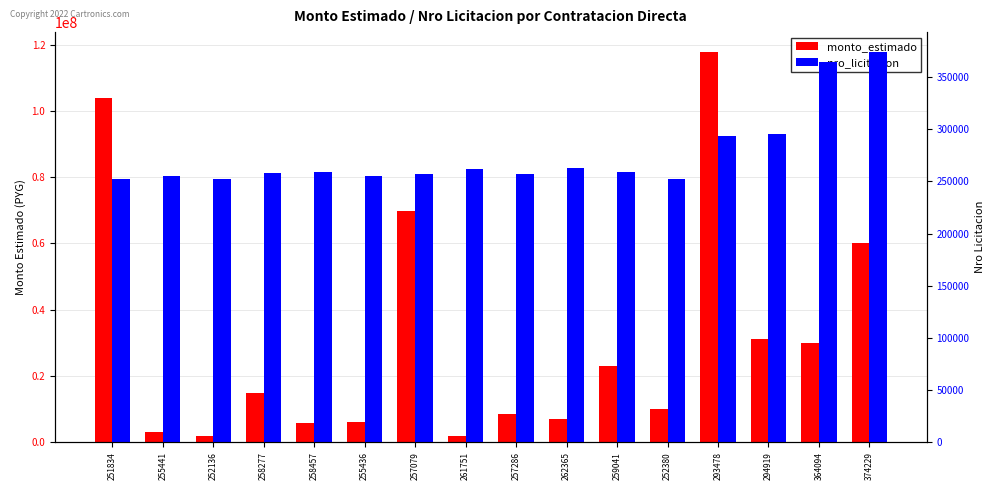

What is the smallest value displayed?

251834